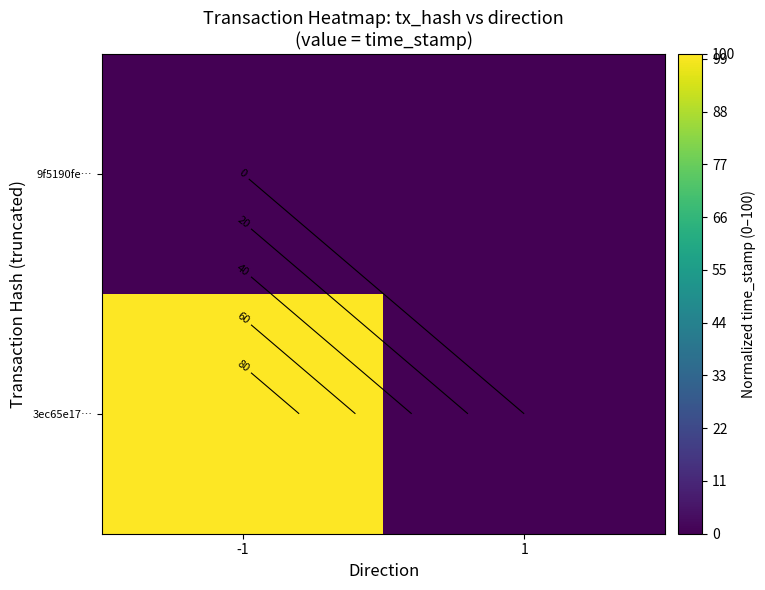

True or false: 3ec65e17… has a value of 137 at -1.

False